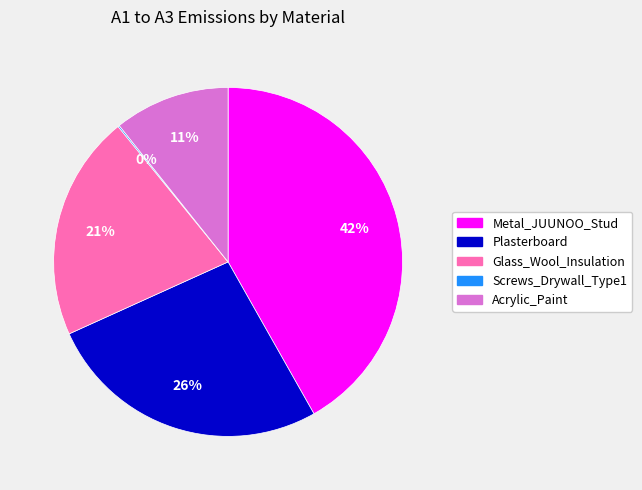

To the nearest percent, what is the difference between the largest and smallest slice percentages?

42%